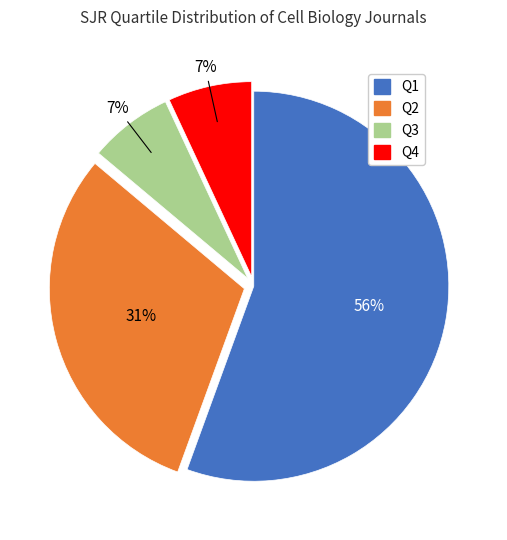

Which slice represents more than half of the pie?

Q1